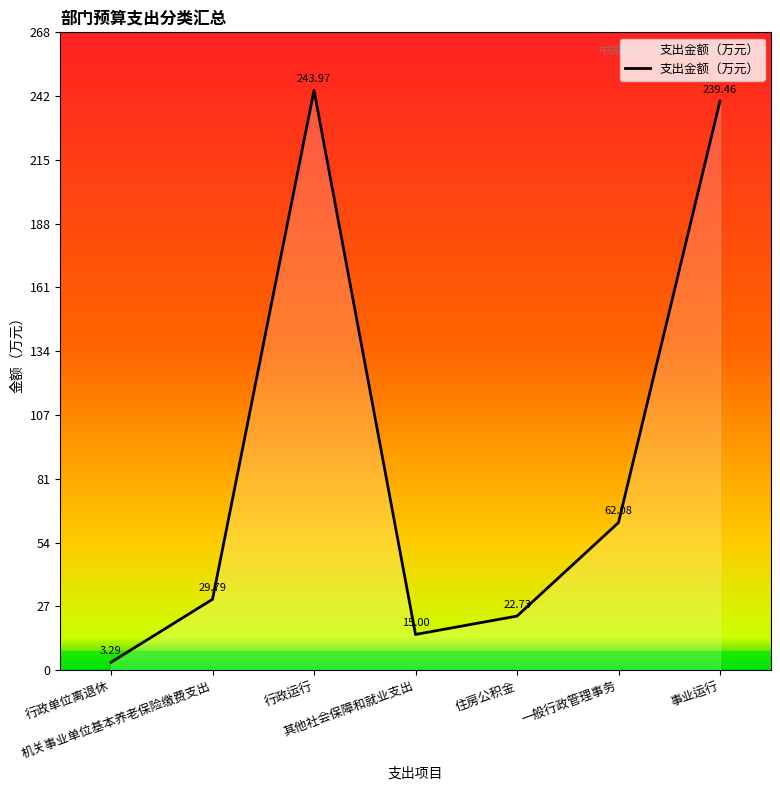

Between 机关事业单位基本养老保险缴费支出 and 其他社会保障和就业支出, which is larger?

机关事业单位基本养老保险缴费支出